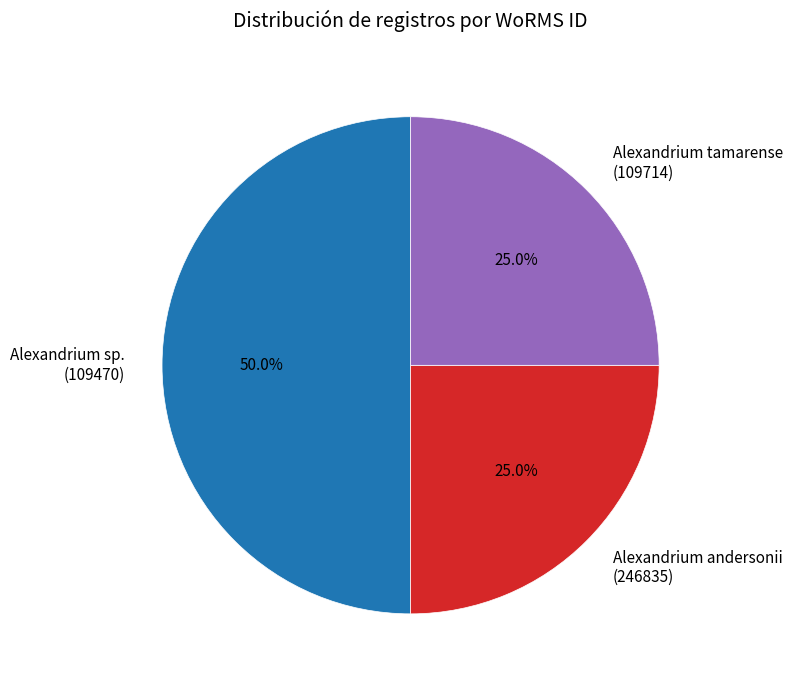

Count the number of slices in the pie.

3